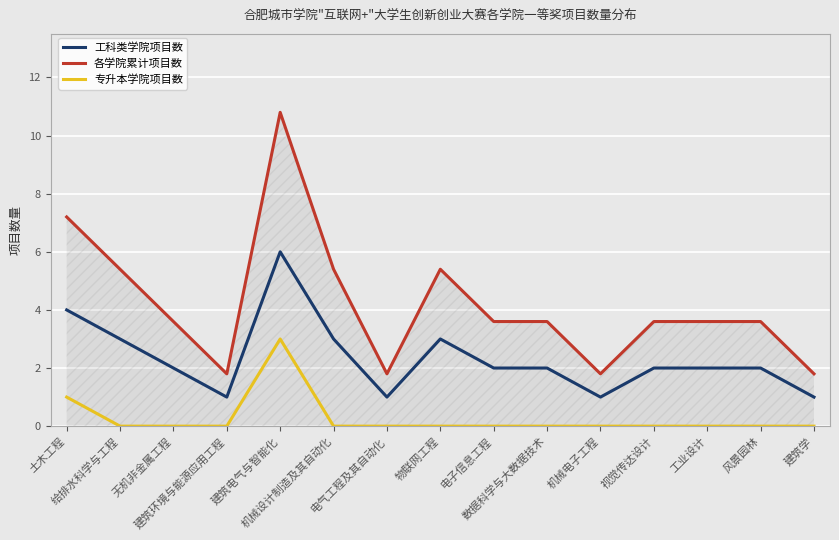

List the series in order of their peak value, highest first.

各学院累计项目数, 工科类学院项目数, 专升本学院项目数